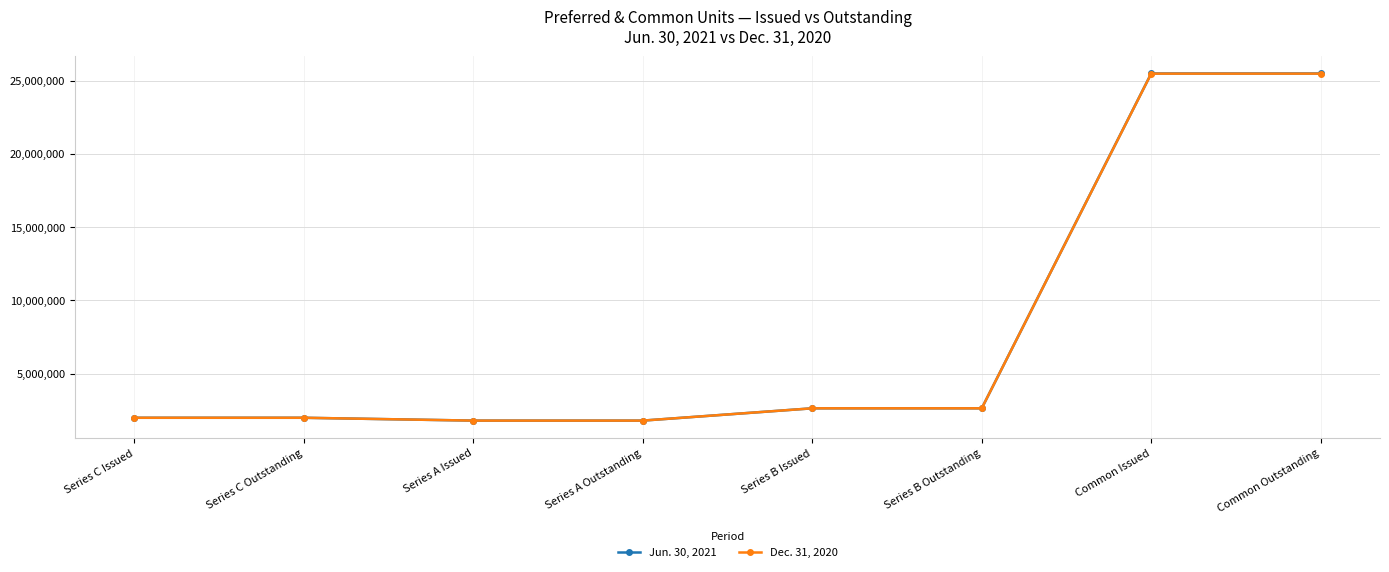

Which series changed the most between Series B Outstanding and Common Issued?

Jun. 30, 2021